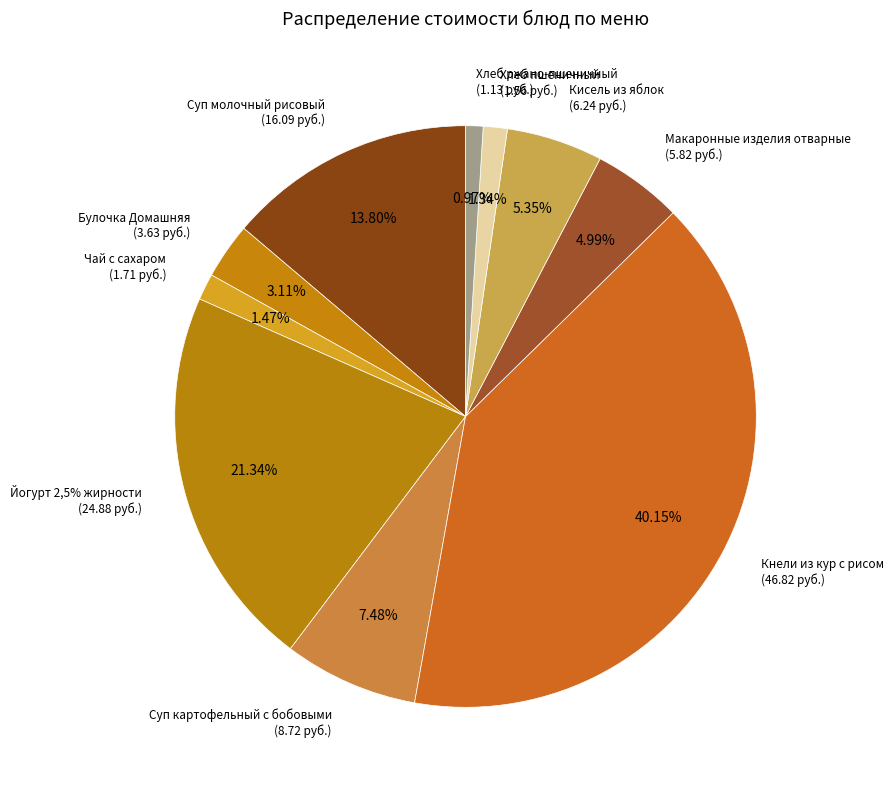

Which category has the biggest portion of the pie?

Кнели из кур с рисом